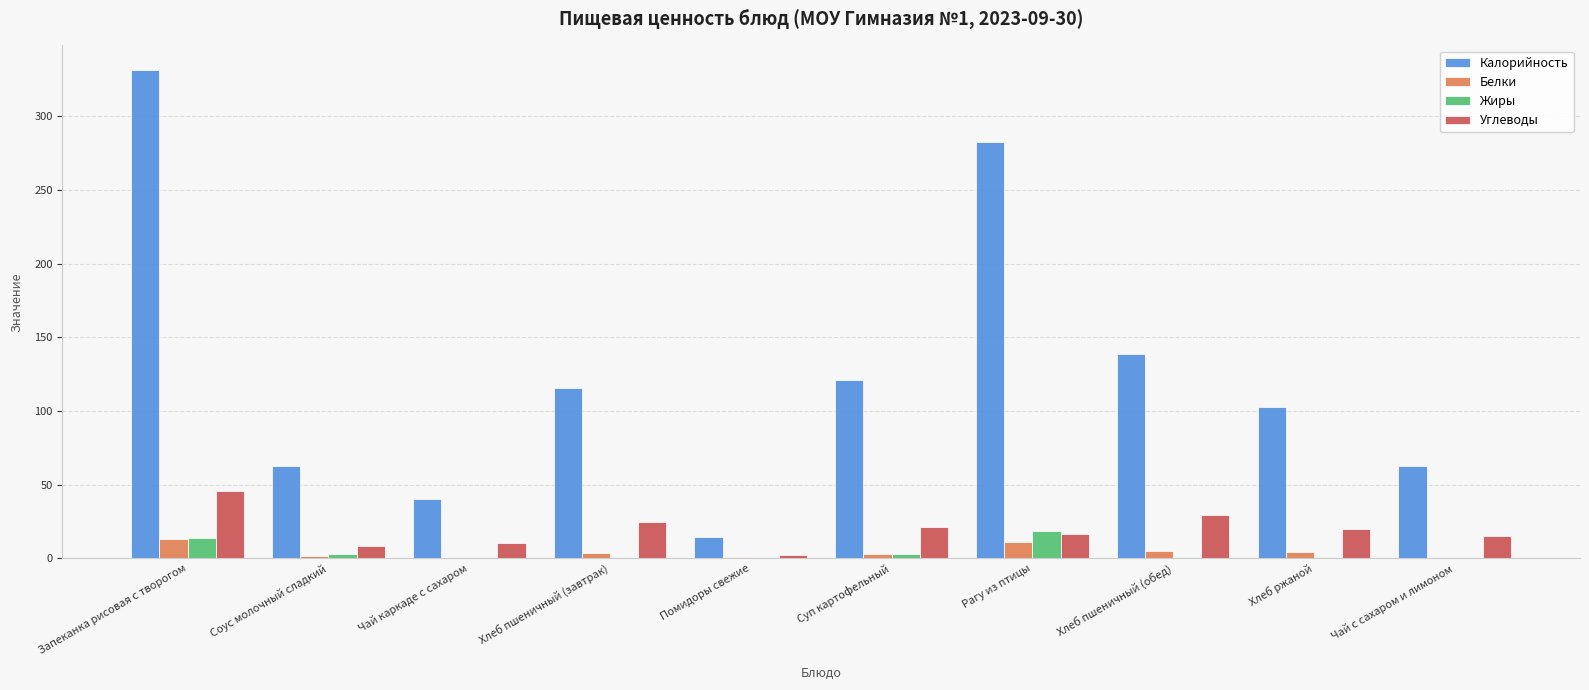

At which label is Калорийность closest to 173?

Хлеб пшеничный (обед)